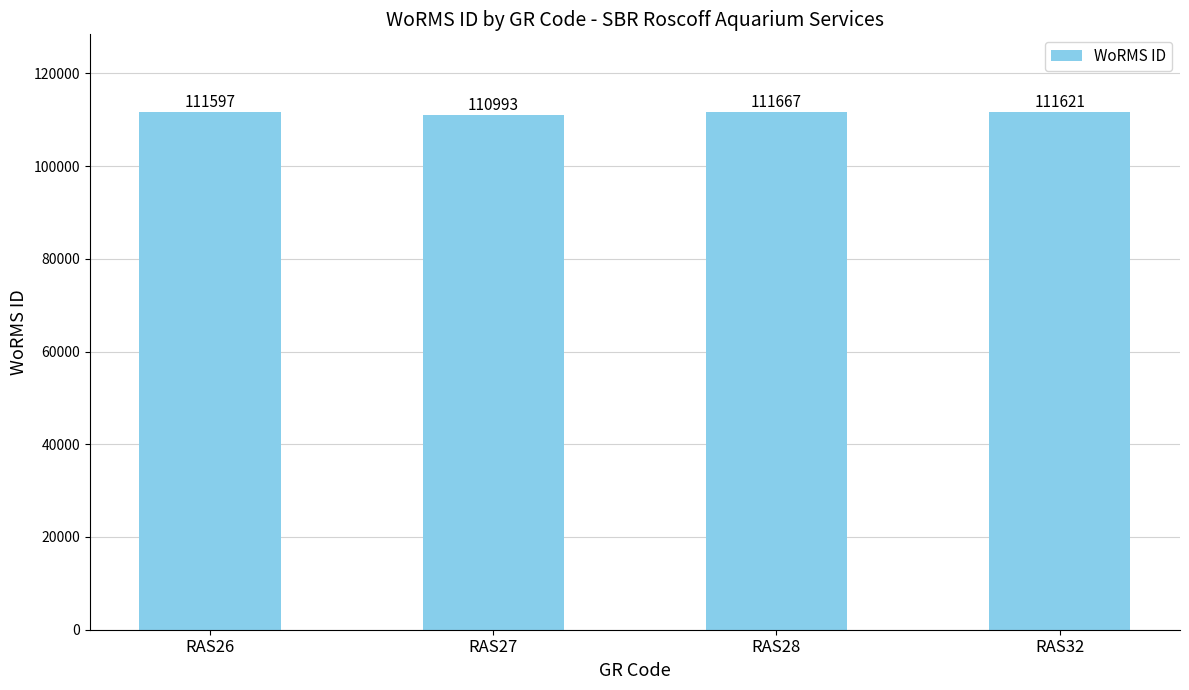

List the labels in order of value, smallest first.

RAS27, RAS26, RAS32, RAS28